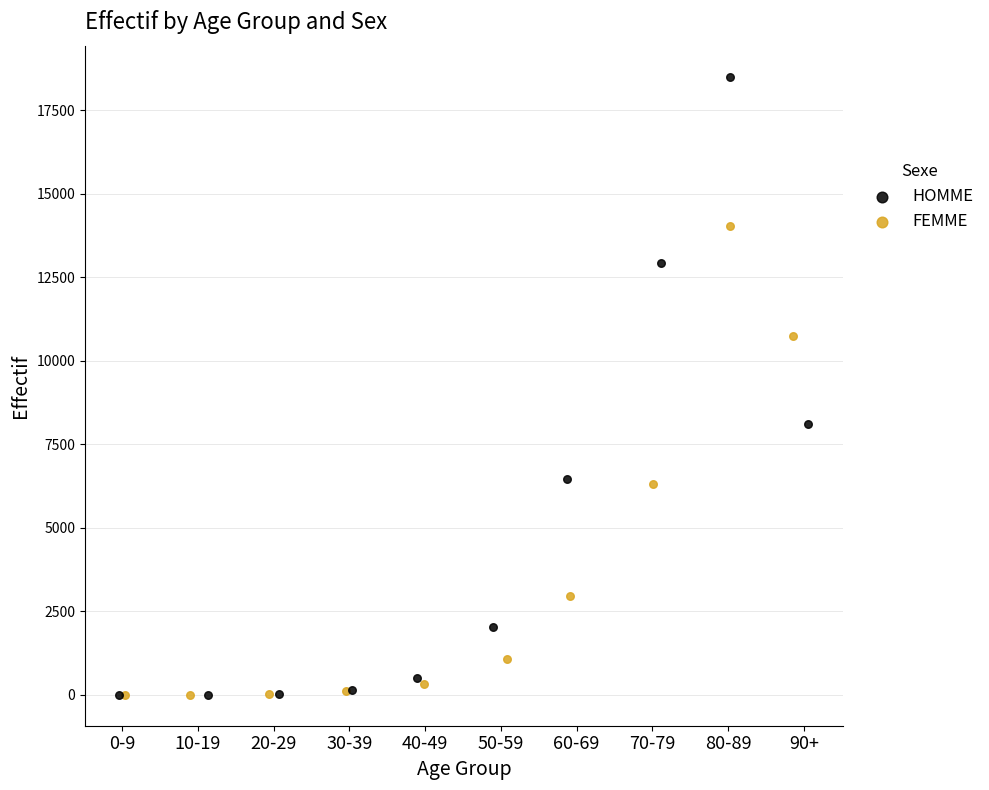

Which series reaches the maximum Y coordinate?

HOMME